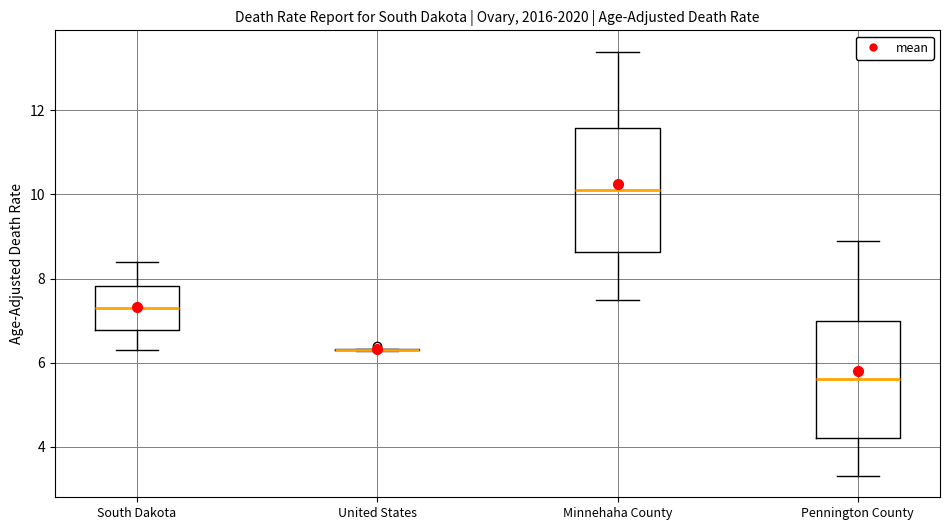

Reading left to right, read every box against the y-axis: the position of its median line, the range the box covers, and the ends of its whiskers. The values are not printed on the chart, so give them approximately, as read against the axis.

South Dakota: median 7.4, box 6.8 to 7.8, whiskers 6.4 to 8.4
United States: box collapsed to a line at 6.4, whiskers 6.2 to 6.4
Minnehaha County: median 10.2, box 8.6 to 11.6, whiskers 7.6 to 13.4
Pennington County: median 5.6, box 4.2 to 7.0, whiskers 3.4 to 9.0